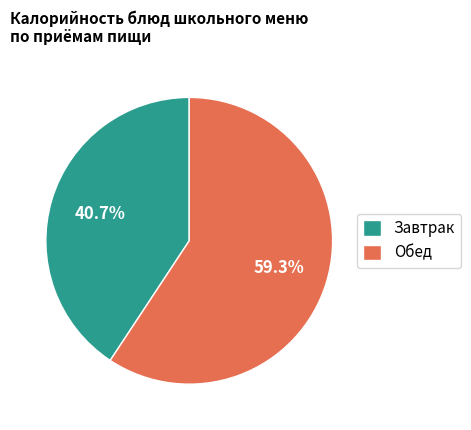

Is the sum of Завтрак and Обед greater than half?

Yes